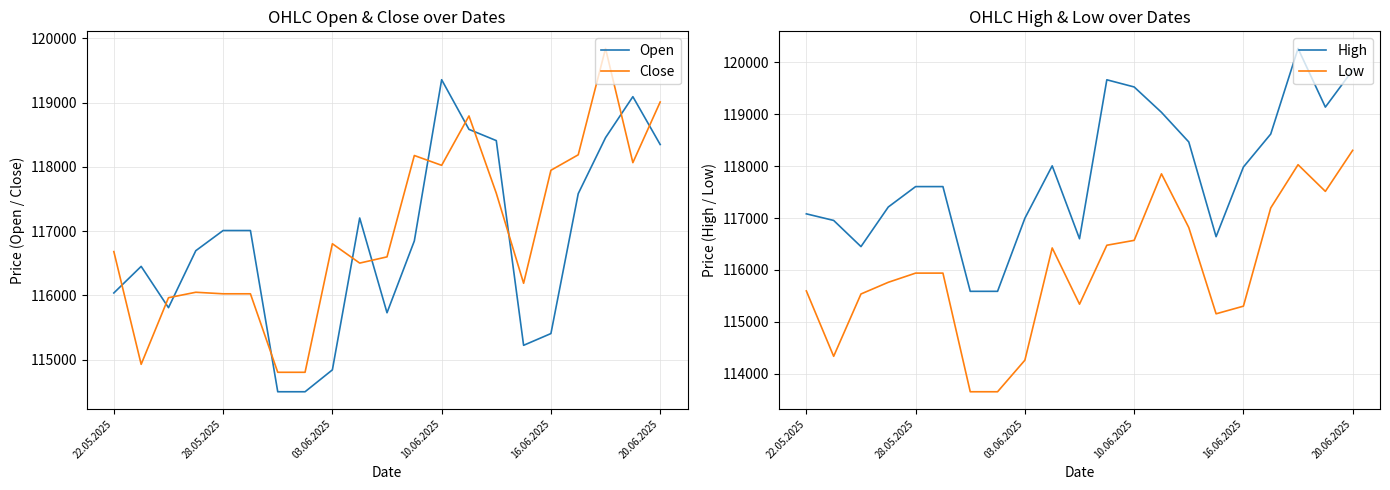

What is the label of the 2nd point from the right?

19